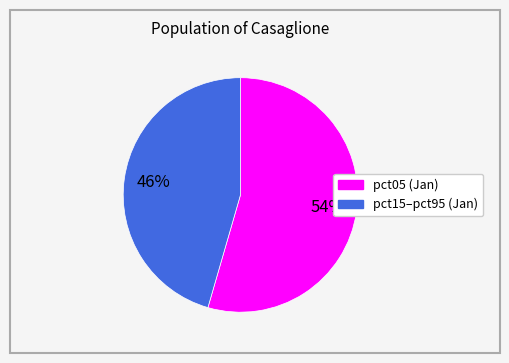

To the nearest percent, what is the average slice percentage?

50%